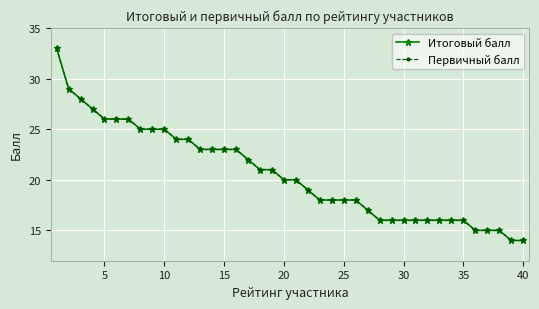

What is the lowest value of the Первичный балл series?

14